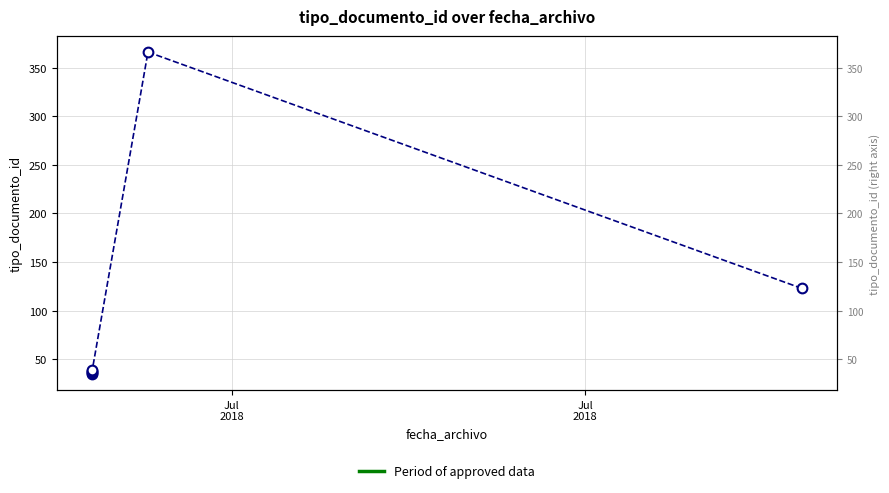

Does the chart display data point markers on the line(s)?

Yes